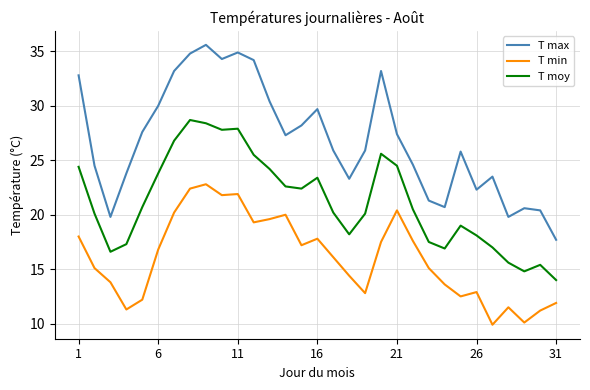

Which series has the largest total across all categories?

T max